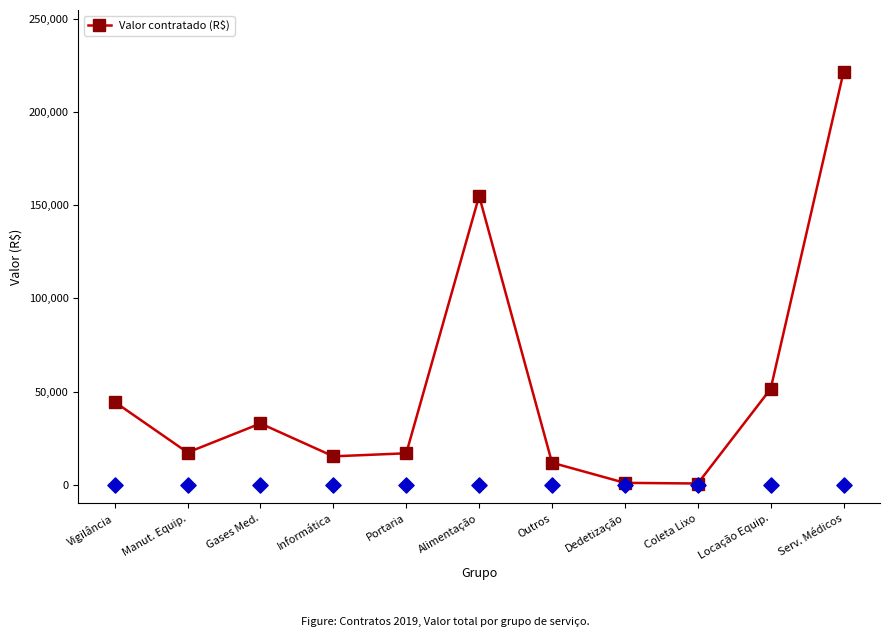

What is the change in value from Informática to Coleta Lixo?

-14562.7